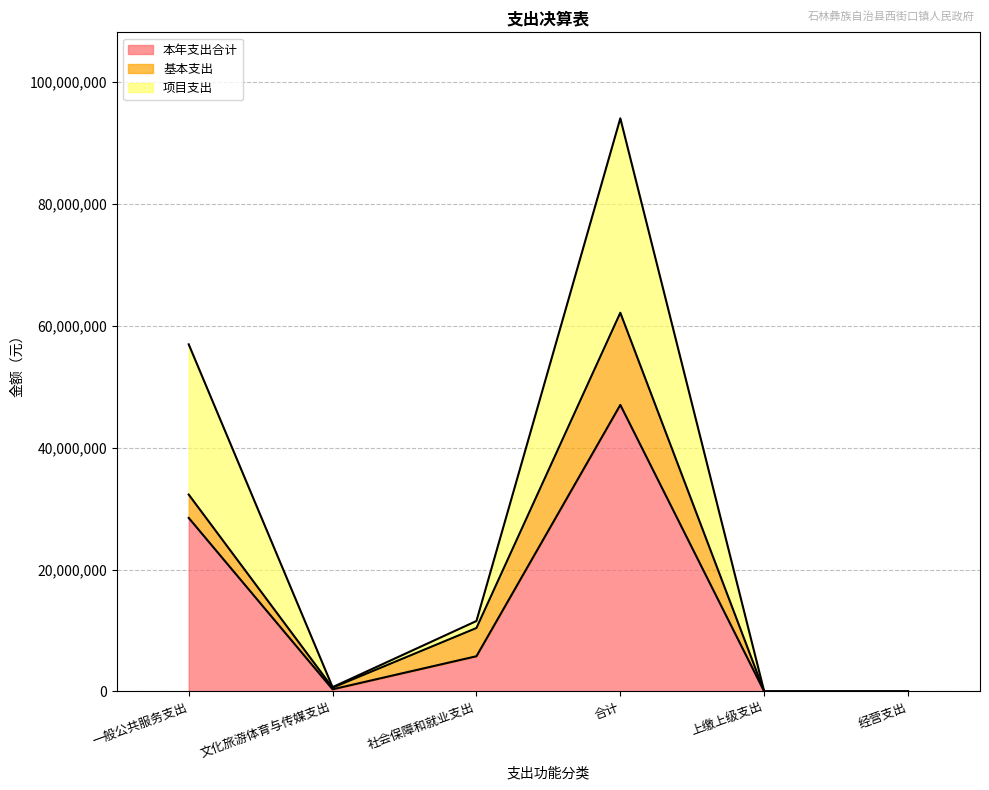

What is the label of the 2nd point from the right?

上缴上级支出